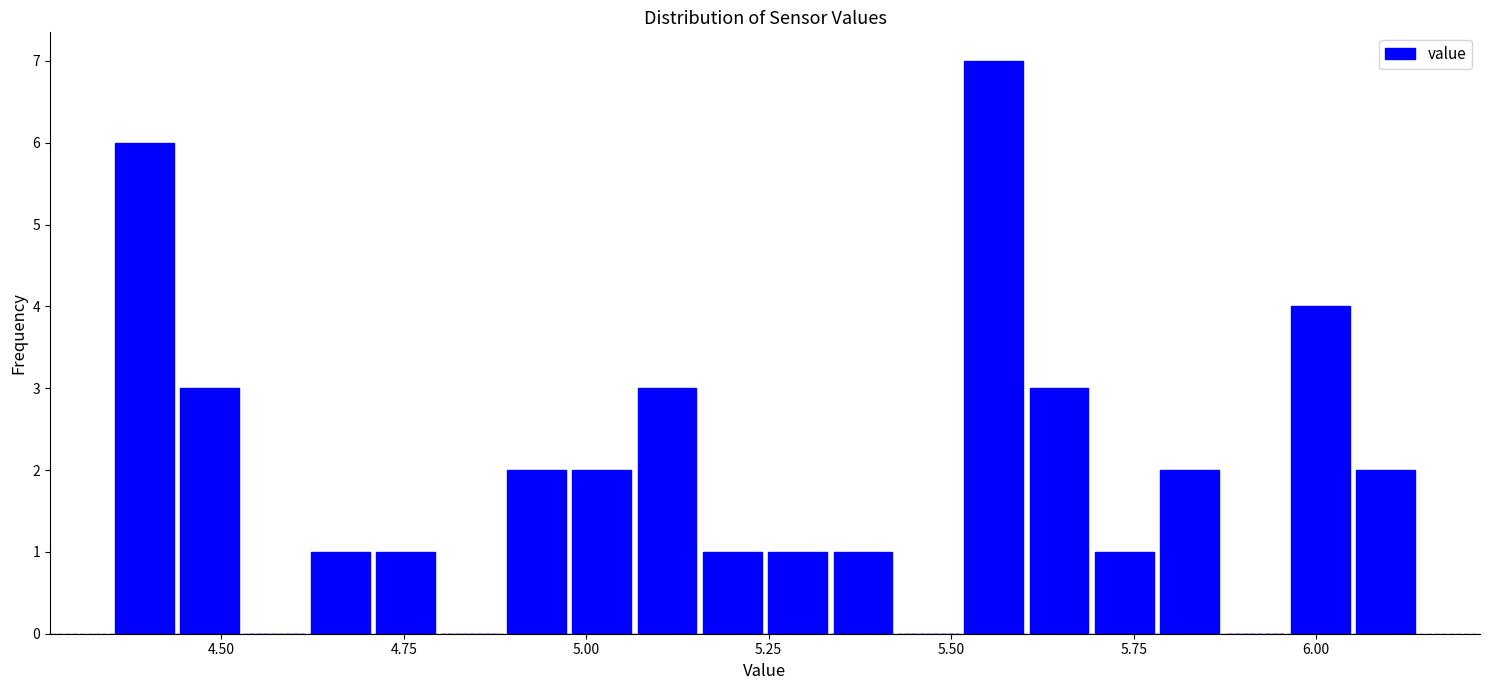

Read against the x-axis, roughly where is the centre of the tallest bar?

5.55